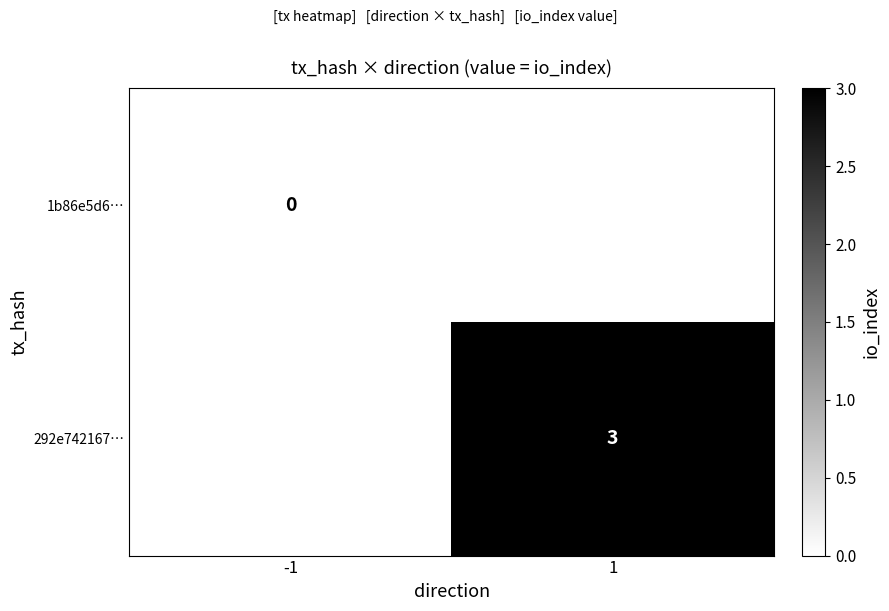

Is it true that 292e742167… equals 3 at 1?

True